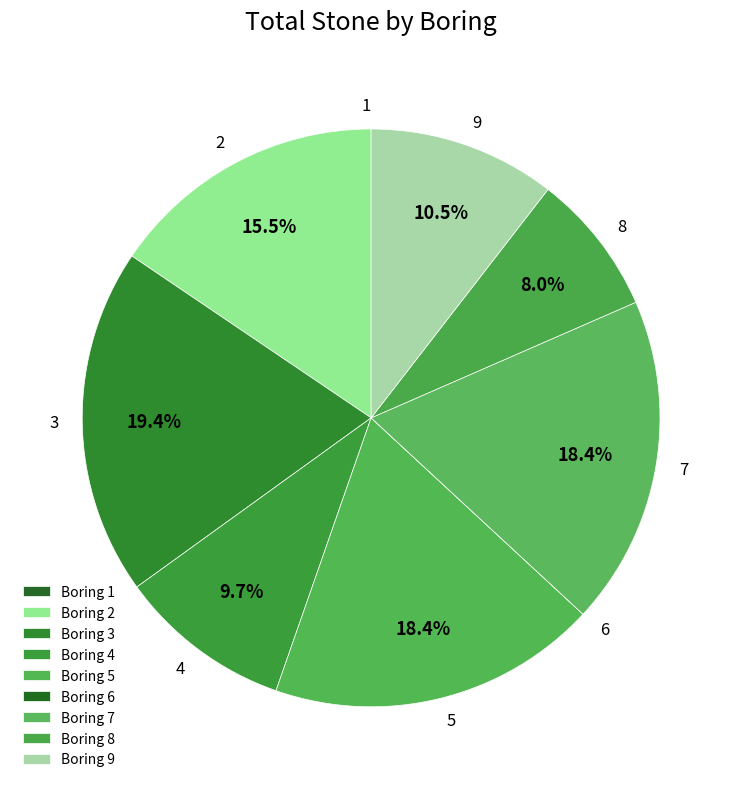

Is there any slice that represents more than half of the pie?

No